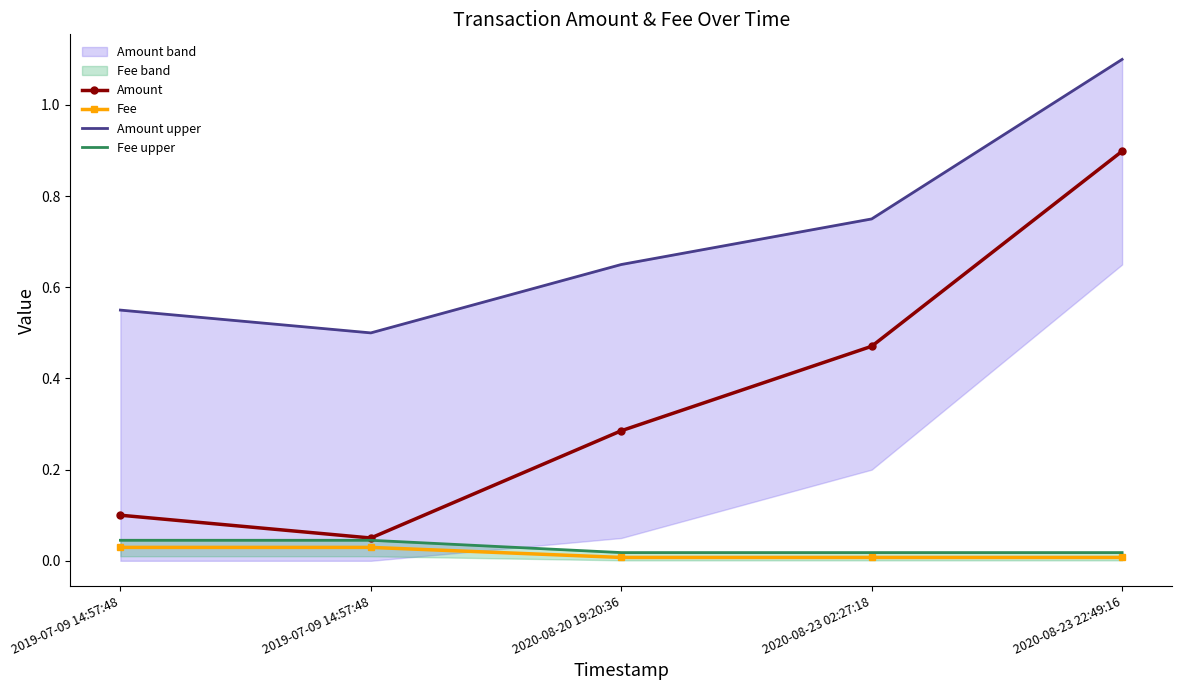

At which category is the sum across all series the highest?

2020-08-23 22:49:16